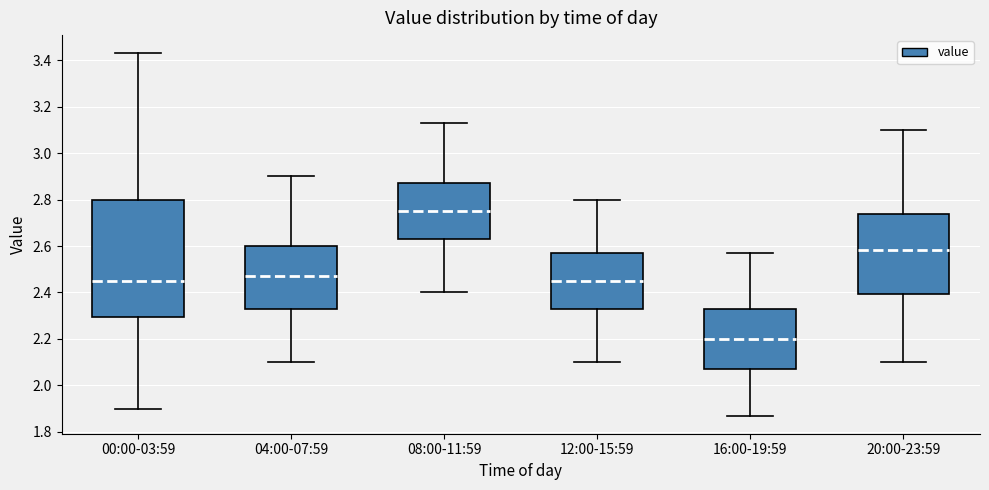

Where does the median line of the box for 08:00-11:59 sit on the y-axis? The values are not printed on the chart, so give them approximately, as read against the axis.

2.76